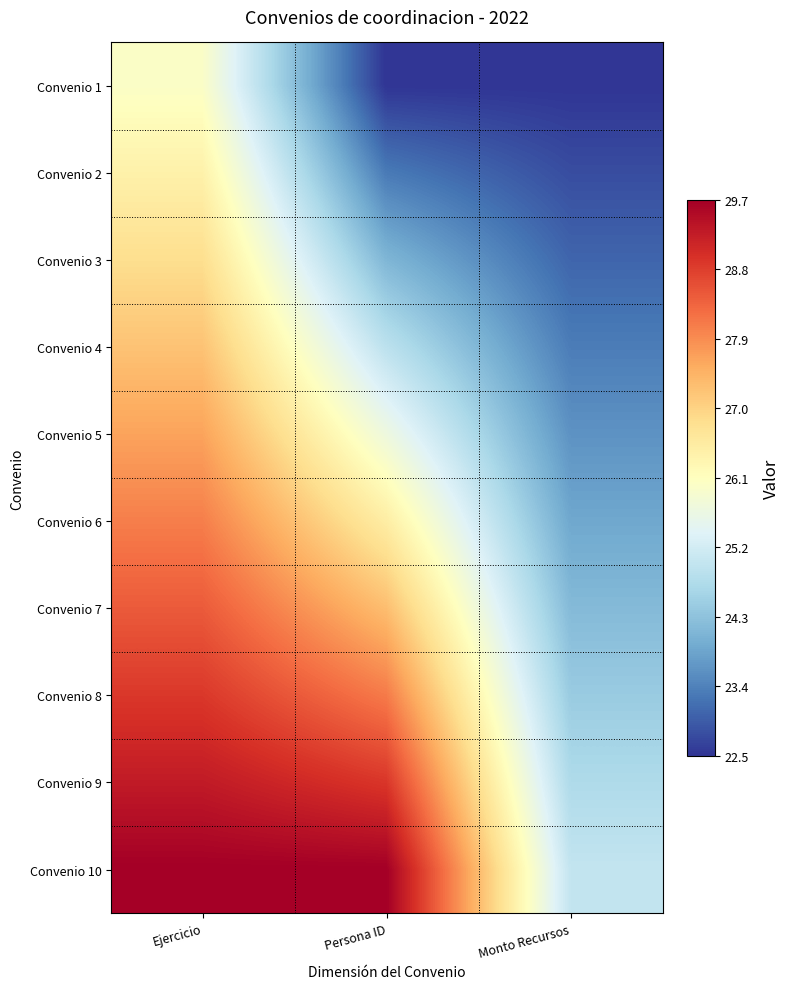

Rank the series by their maximum value, from highest to lowest.

Convenio 10, Convenio 9, Convenio 8, Convenio 7, Convenio 6, Convenio 5, Convenio 4, Convenio 3, Convenio 2, Convenio 1